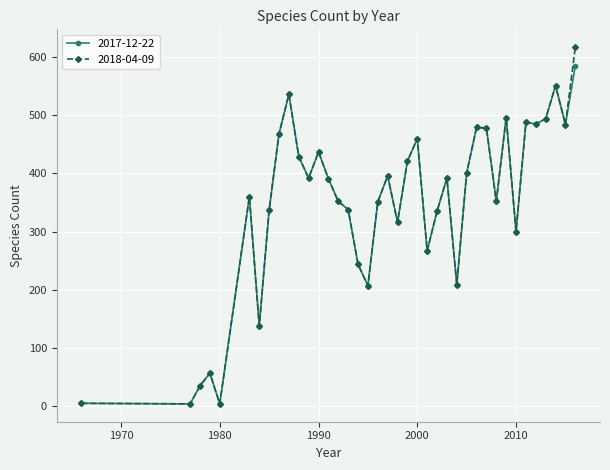

True or false: 2017-12-22 has more than 2 interior local peaks.

True